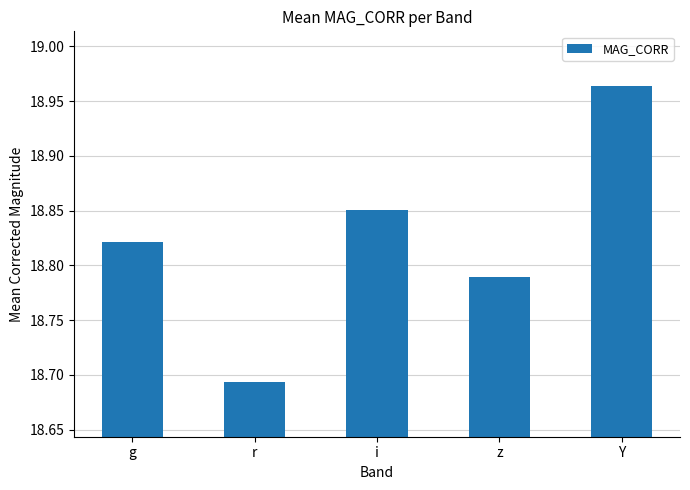

What is the label of the 5th bar from the left?

Y